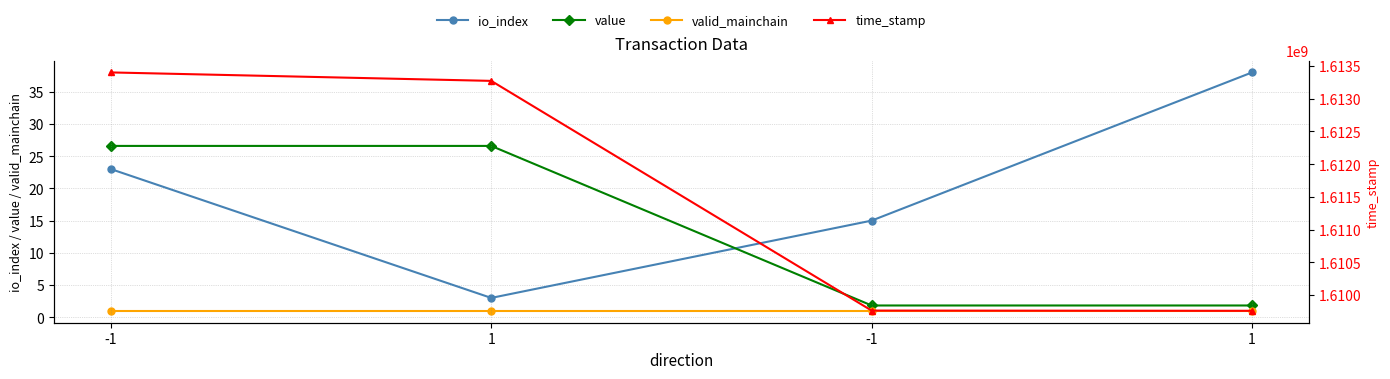

What is the maximum value shown in the chart?

1613401009.0